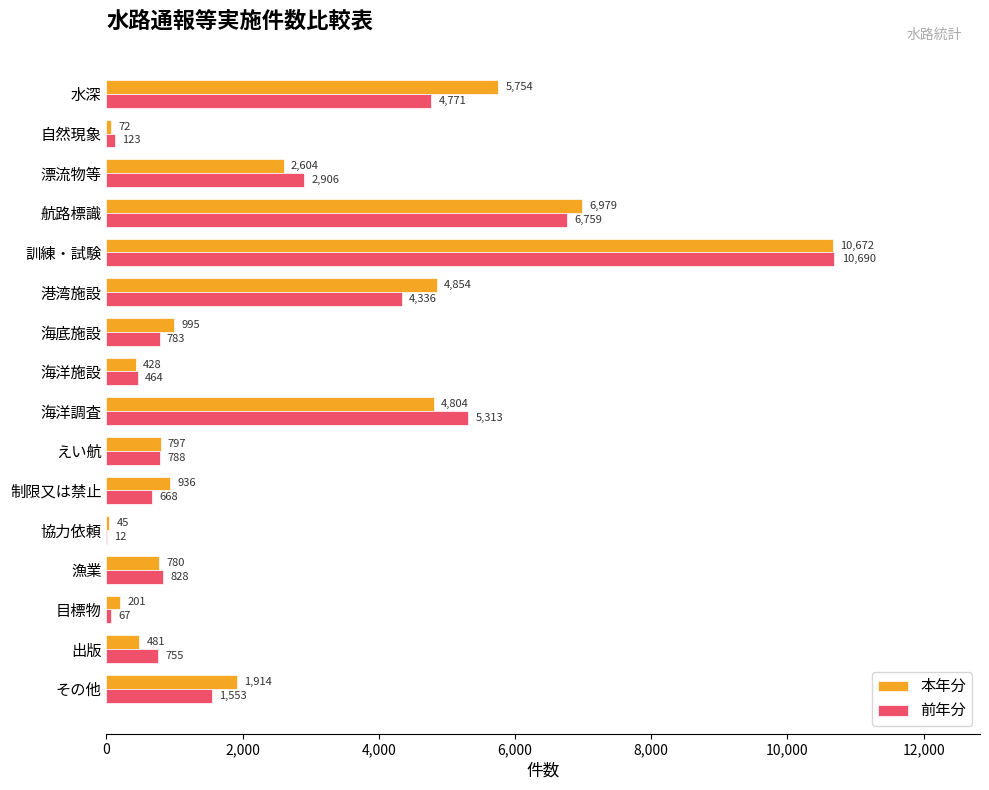

At which category does the chart reach its peak across all series?

訓練・試験